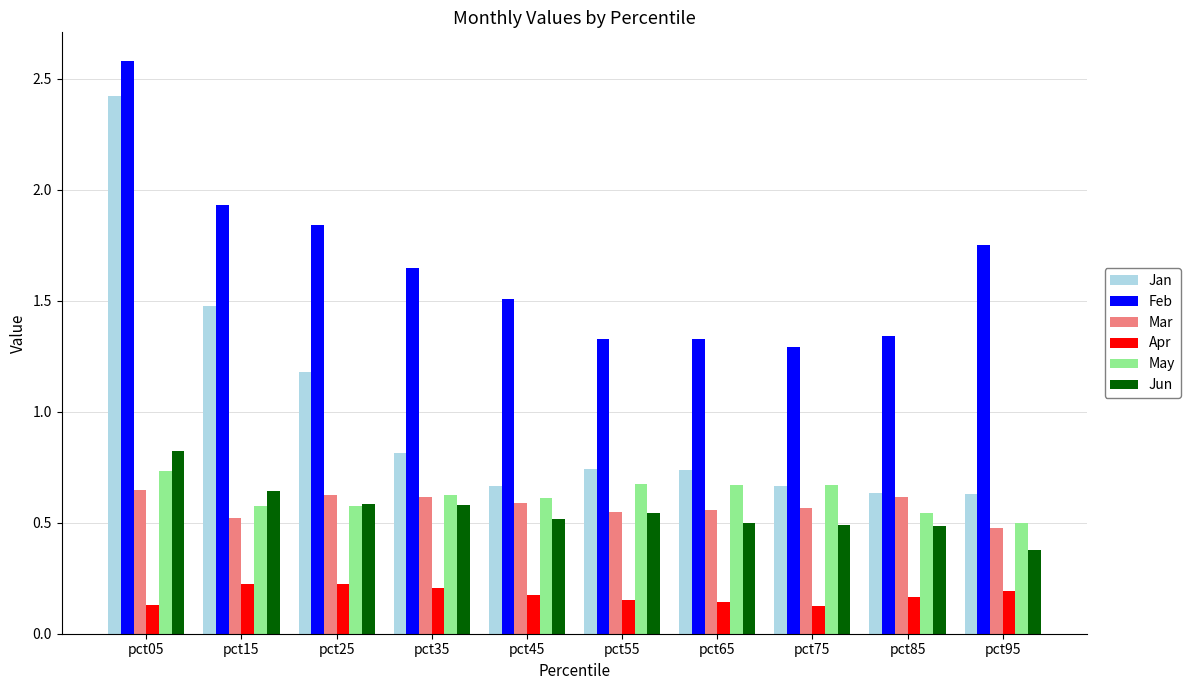

What are all the series names shown in the legend?

Jan, Feb, Mar, Apr, May, Jun